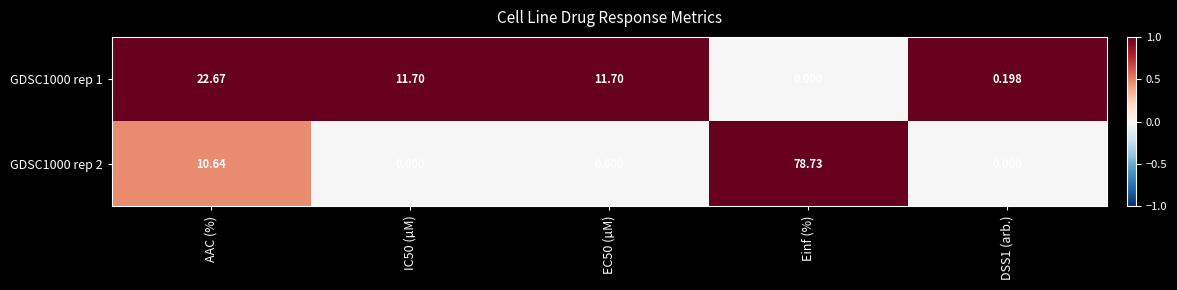

List the series in order of their peak value, lowest first.

GDSC1000 rep 1, GDSC1000 rep 2